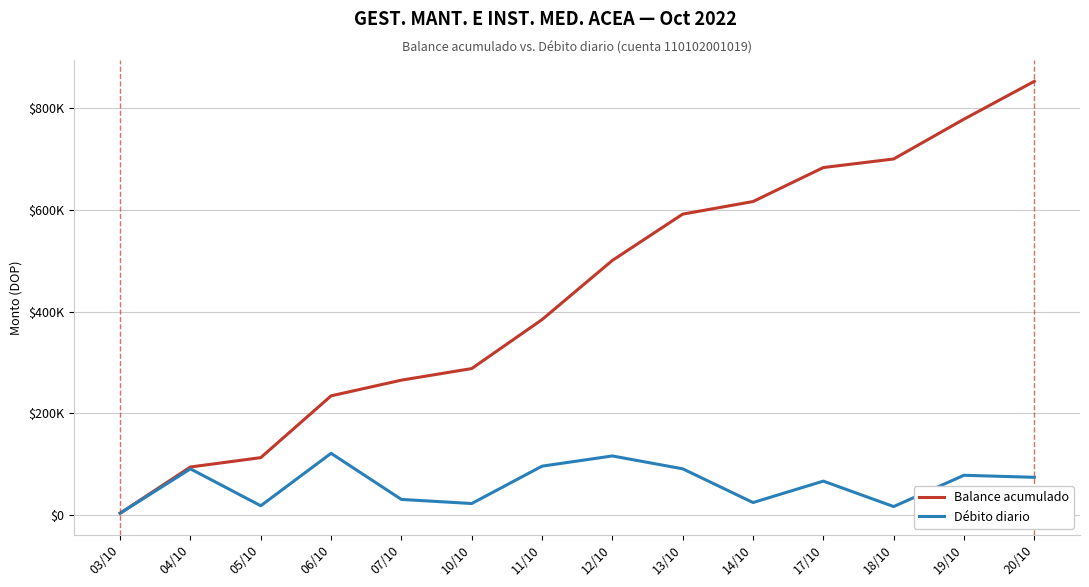

True or false: Balance acumulado has more than 0 points higher than both neighbors.

False